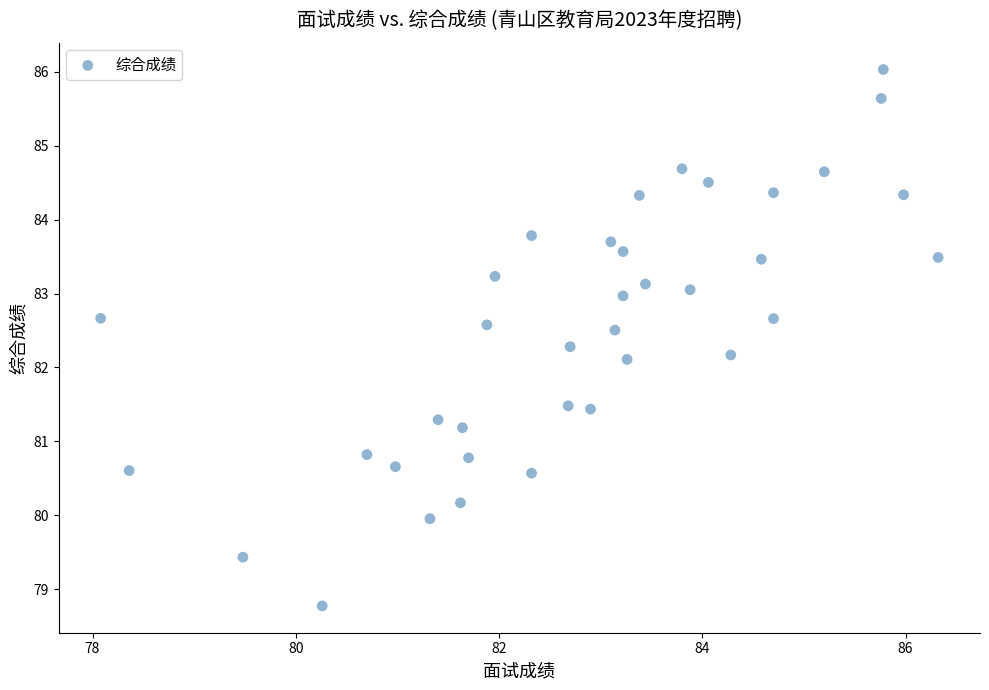

What is the range of X values (max minus min)?

8.2